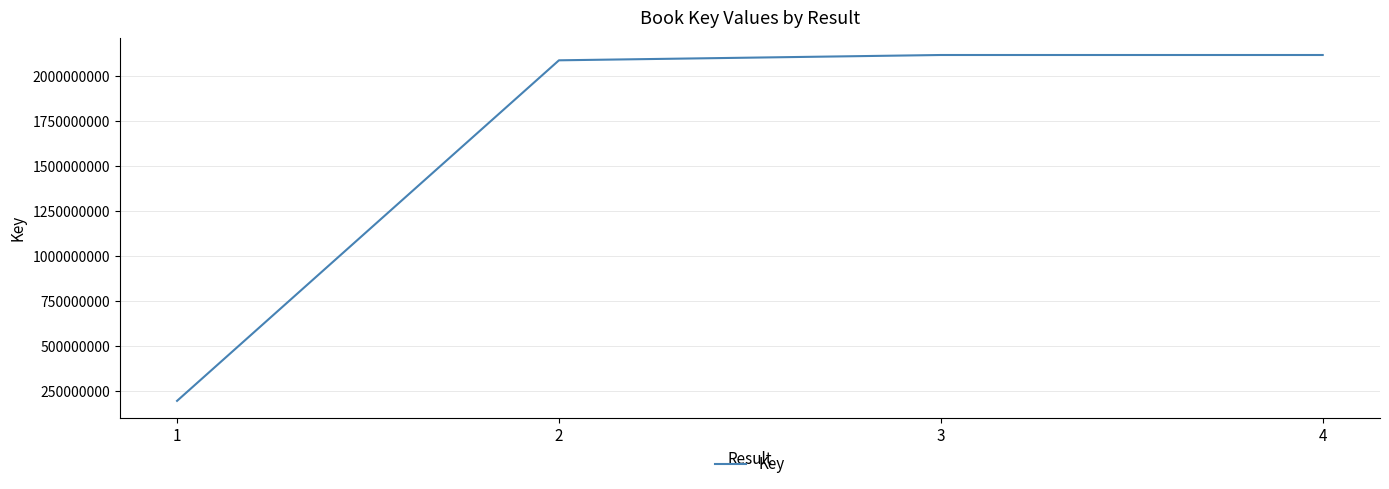

What is the approximate value at 3?

2117880119